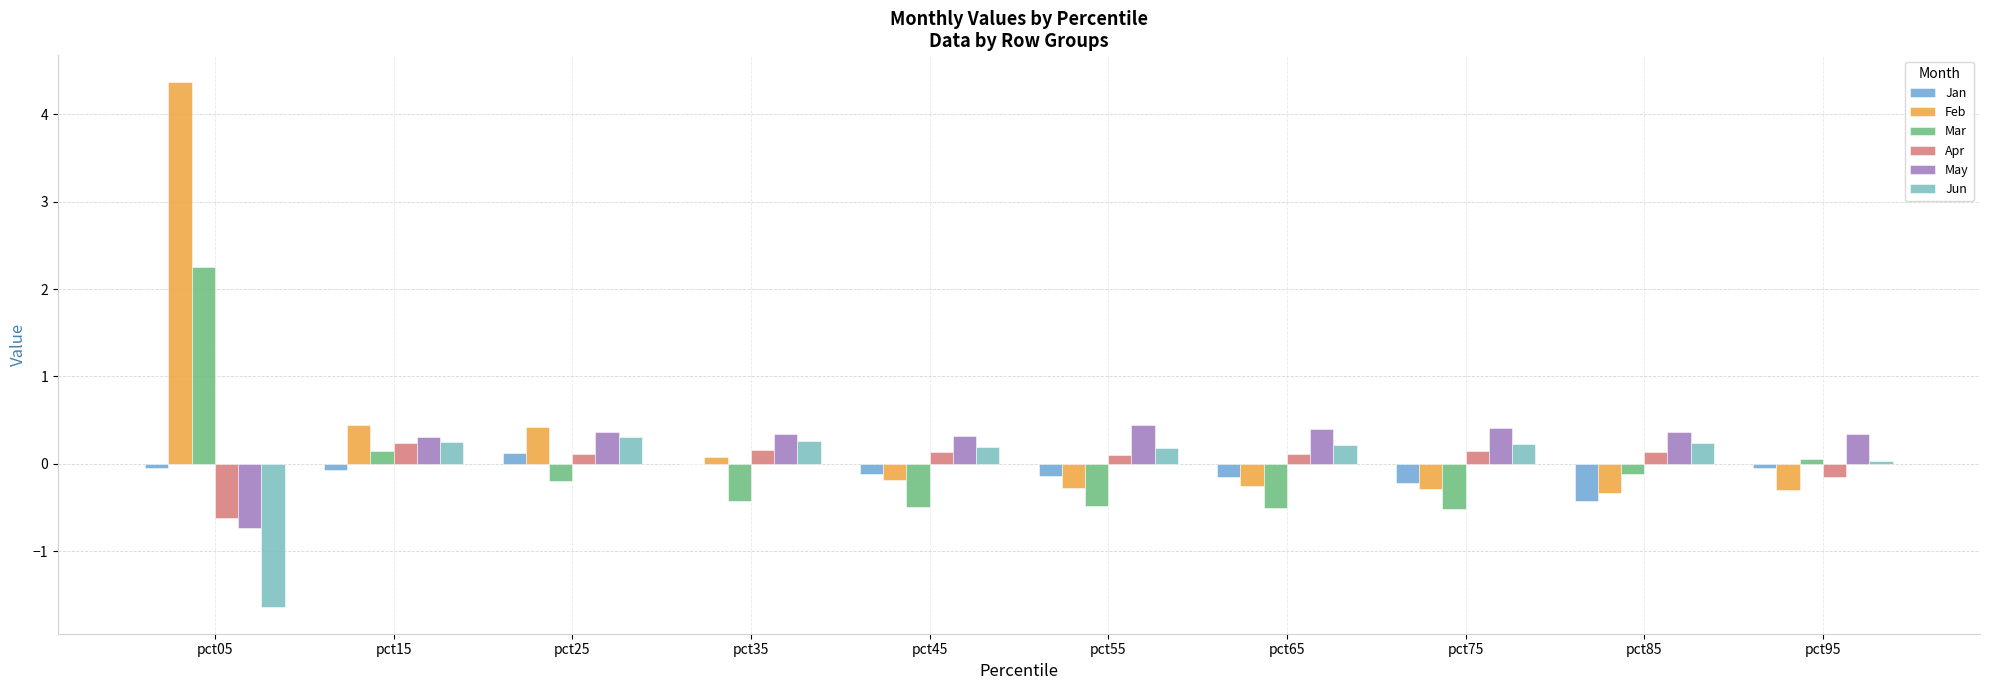

Is the value of Apr at pct75 greater than the value of Jan at pct45?

Yes